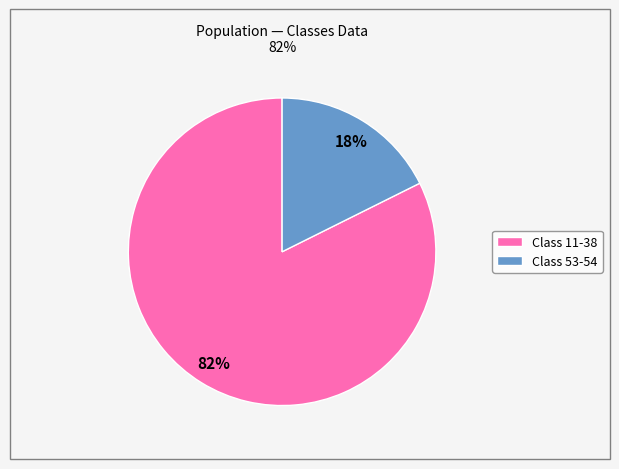

Is there a majority slice in this chart?

Yes